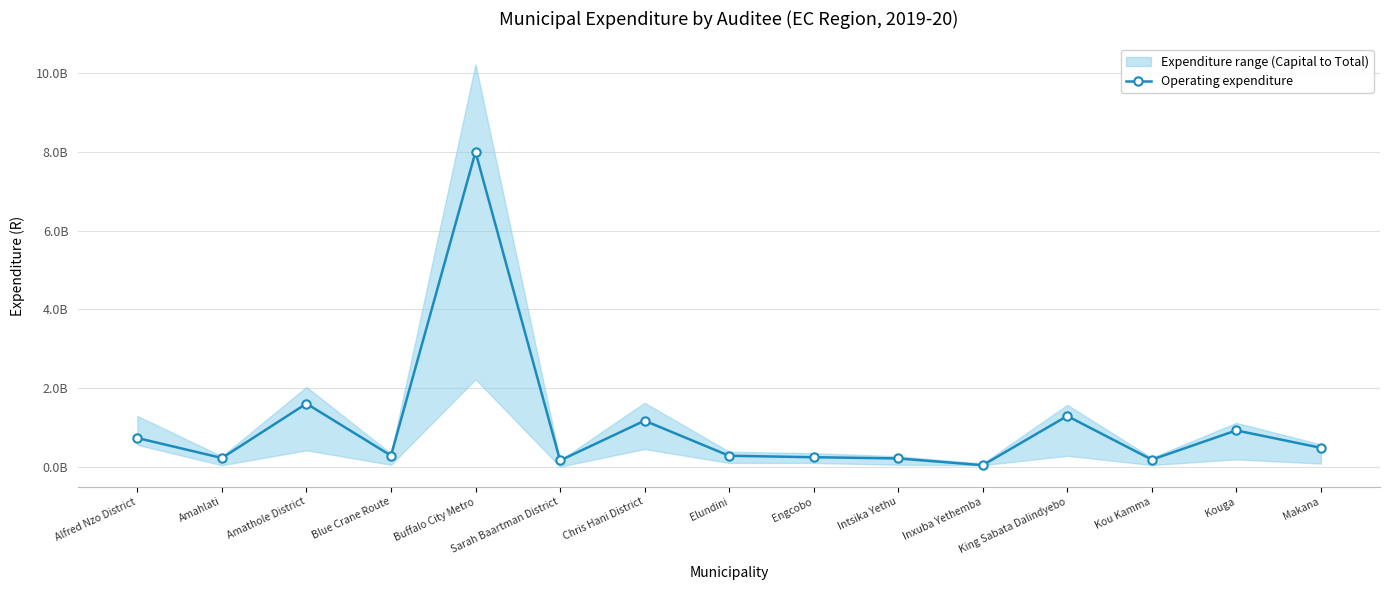

Rank the categories by value from lowest to highest.

Inxuba Yethemba, Sarah Baartman District, Kou Kamma, Intsika Yethu, Amahlati, Engcobo, Elundini, Blue Crane Route, Makana, Alfred Nzo District, Kouga, Chris Hani District, King Sabata Dalindyebo, Amathole District, Buffalo City Metro